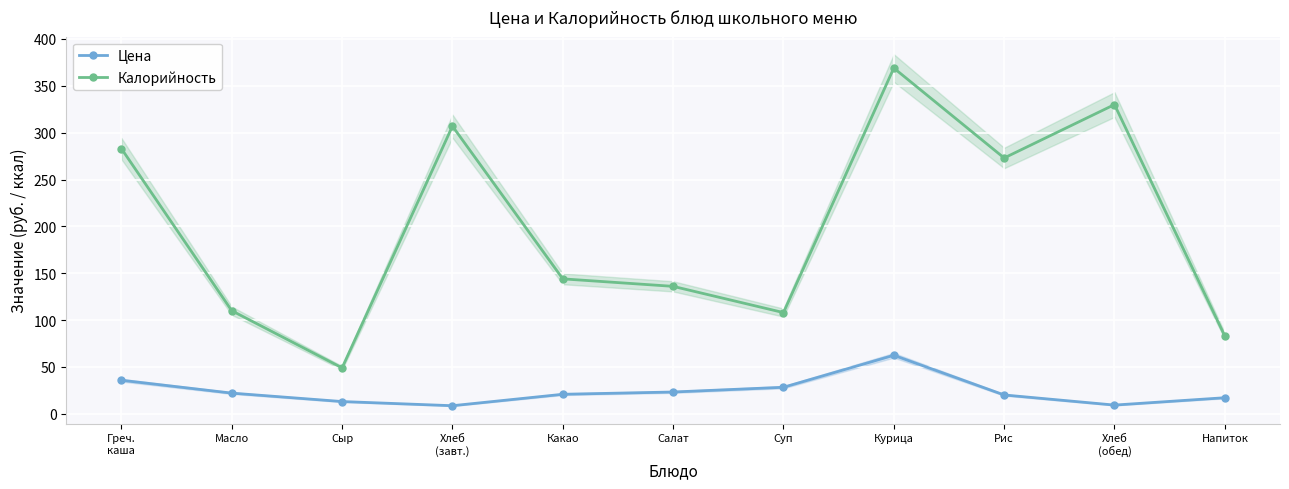

True or false: Цена has more than 2 points higher than both neighbors.

False